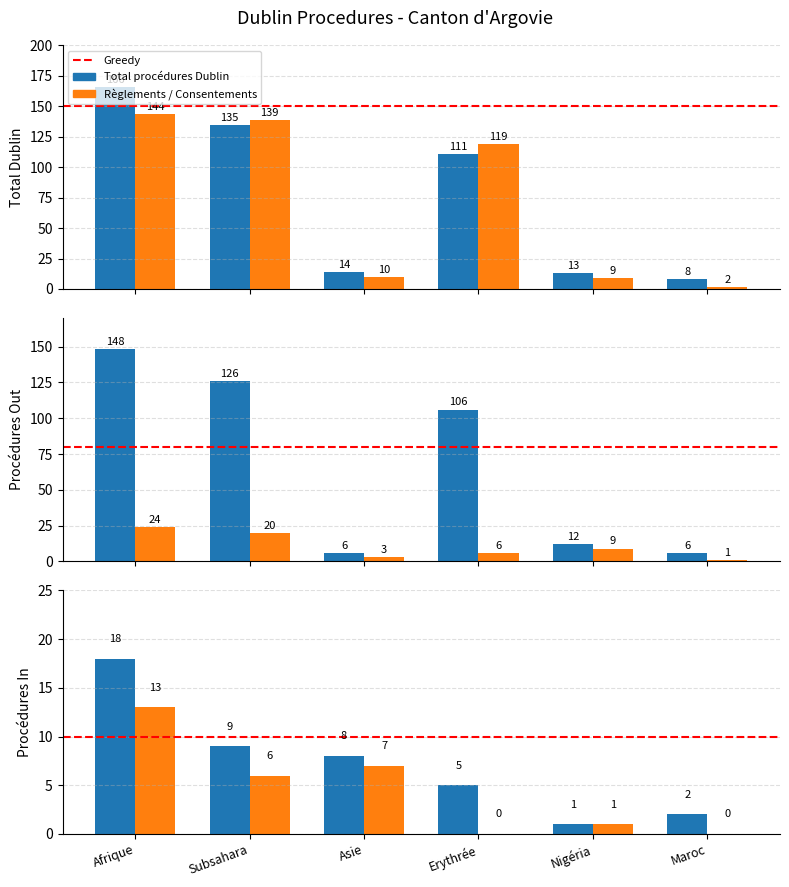

What is the sum of the Total procédures Dublin values at Erythrée and Subsahara?

246